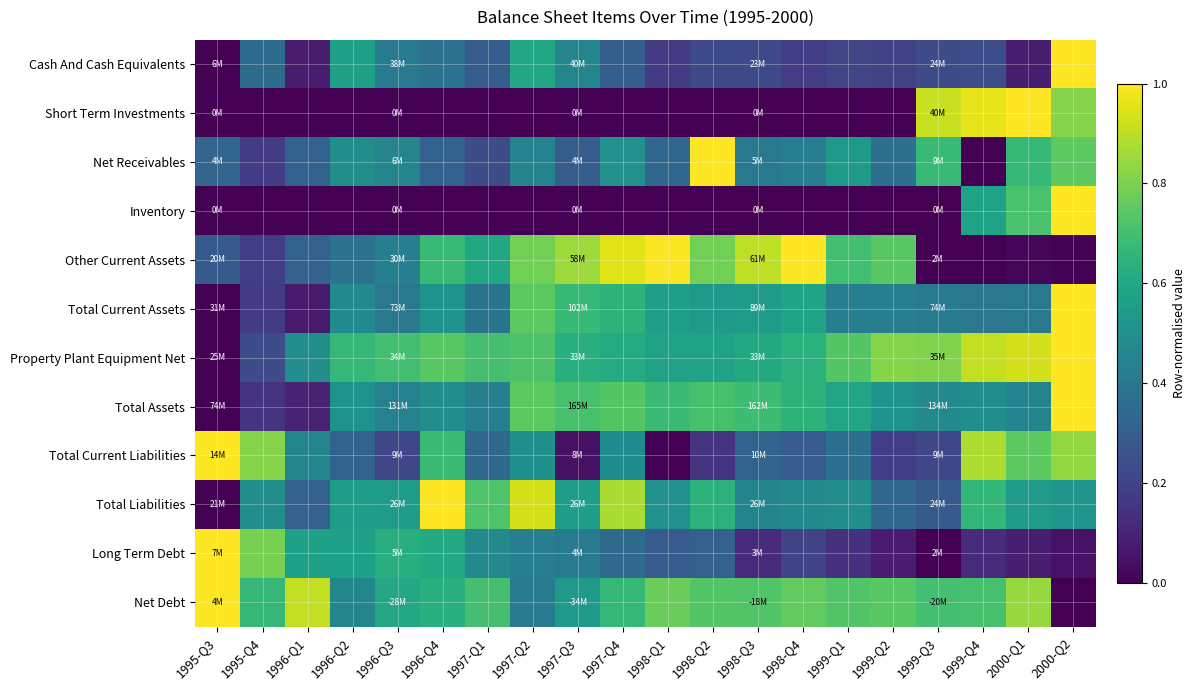

At how many categories does at least one series exceed 0?

20